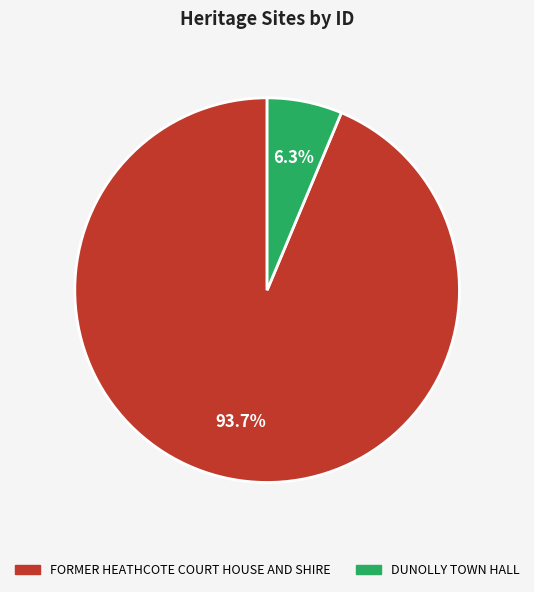

To the nearest percent, what is the difference between the largest and smallest slice percentages?

87%